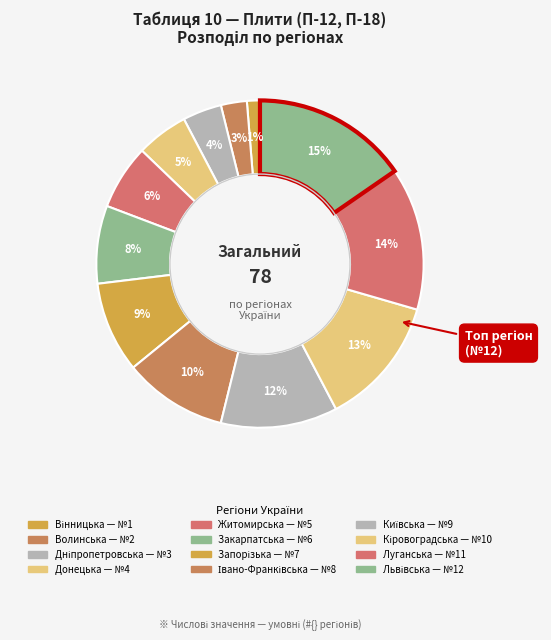

Which slice is the smallest?

Вінницька